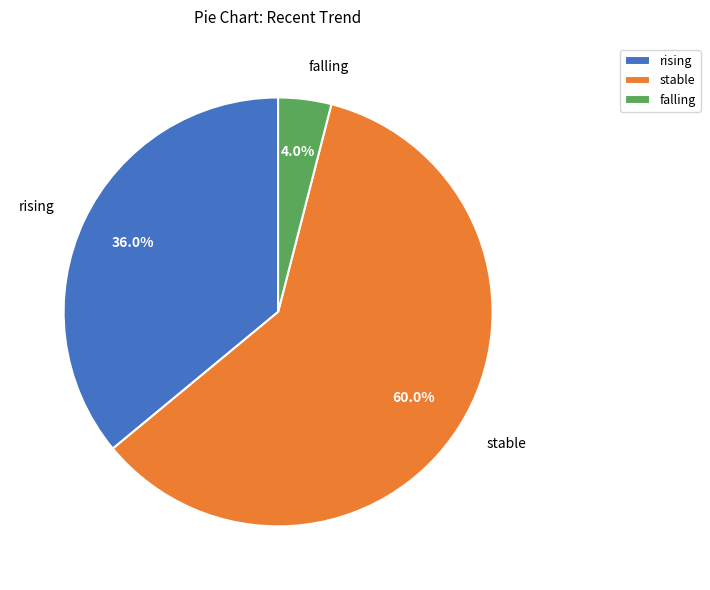

Rank the categories by value from highest to lowest.

stable, rising, falling